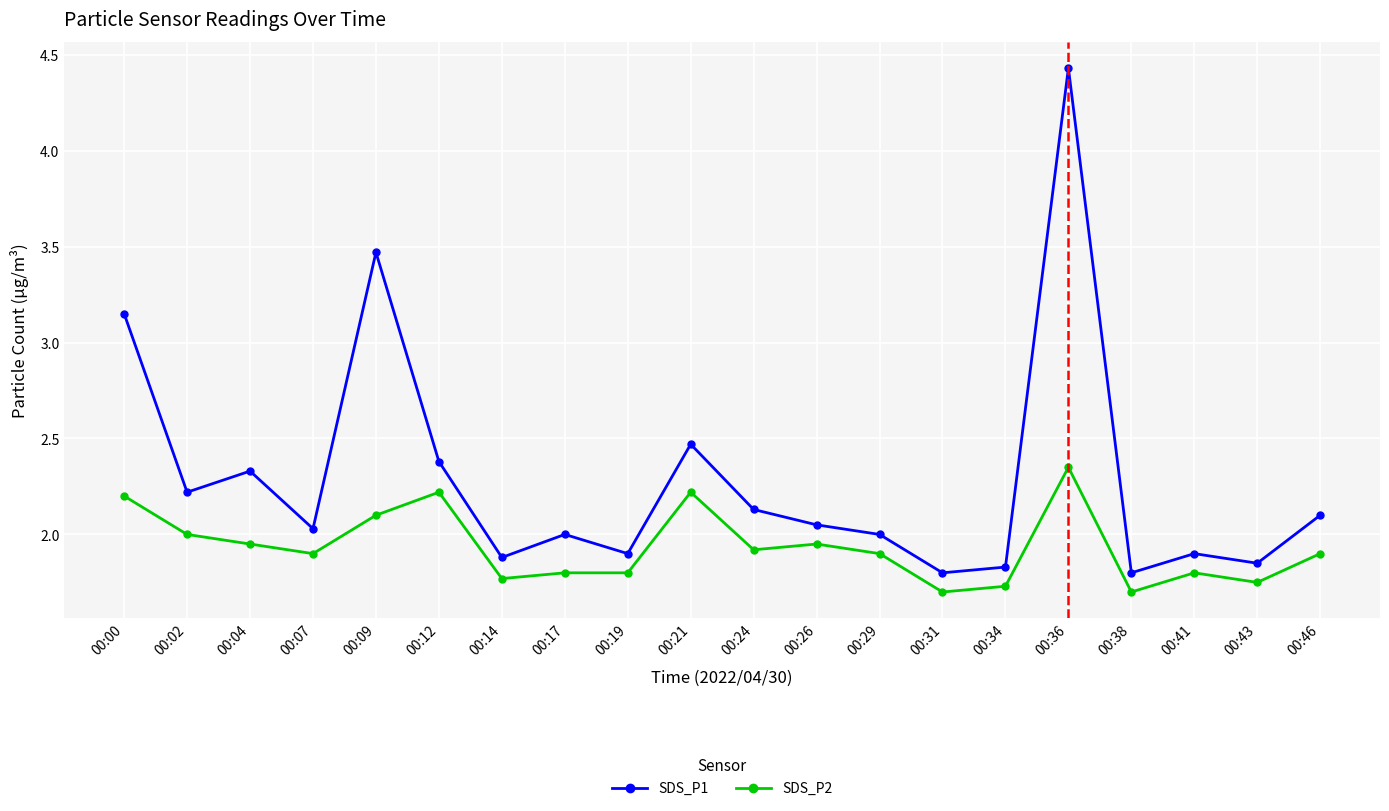

List the series in order of their overall mean, lowest first.

SDS_P2, SDS_P1